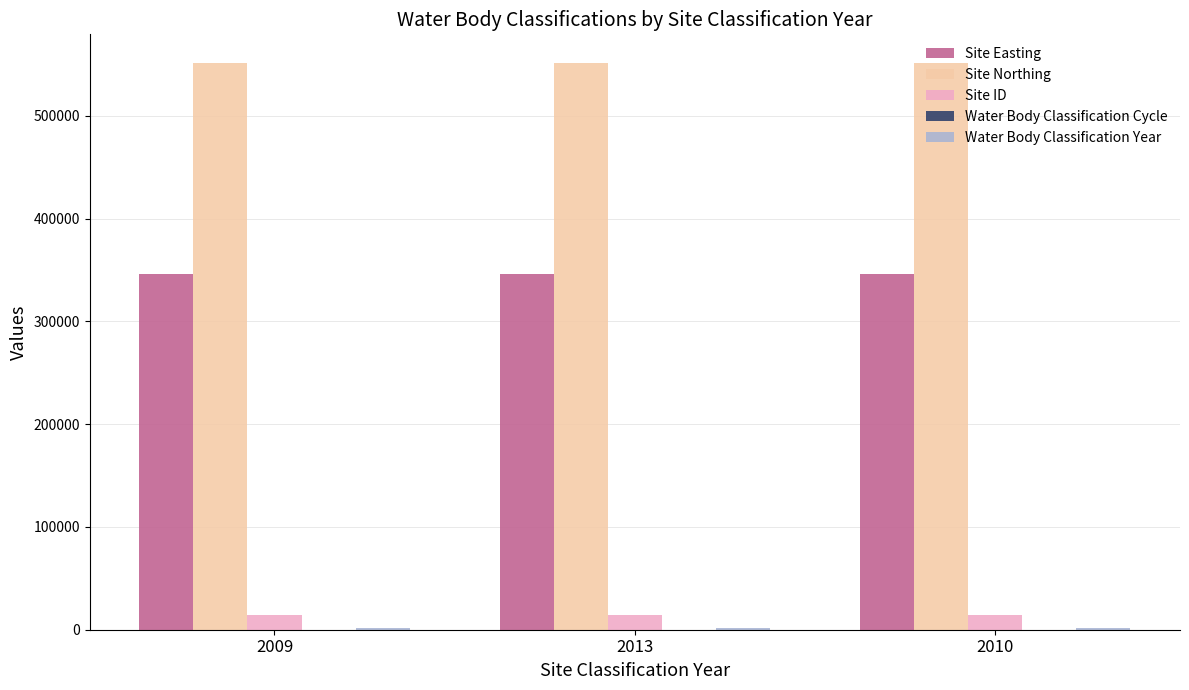

Does the chart contain stacked bars?

No